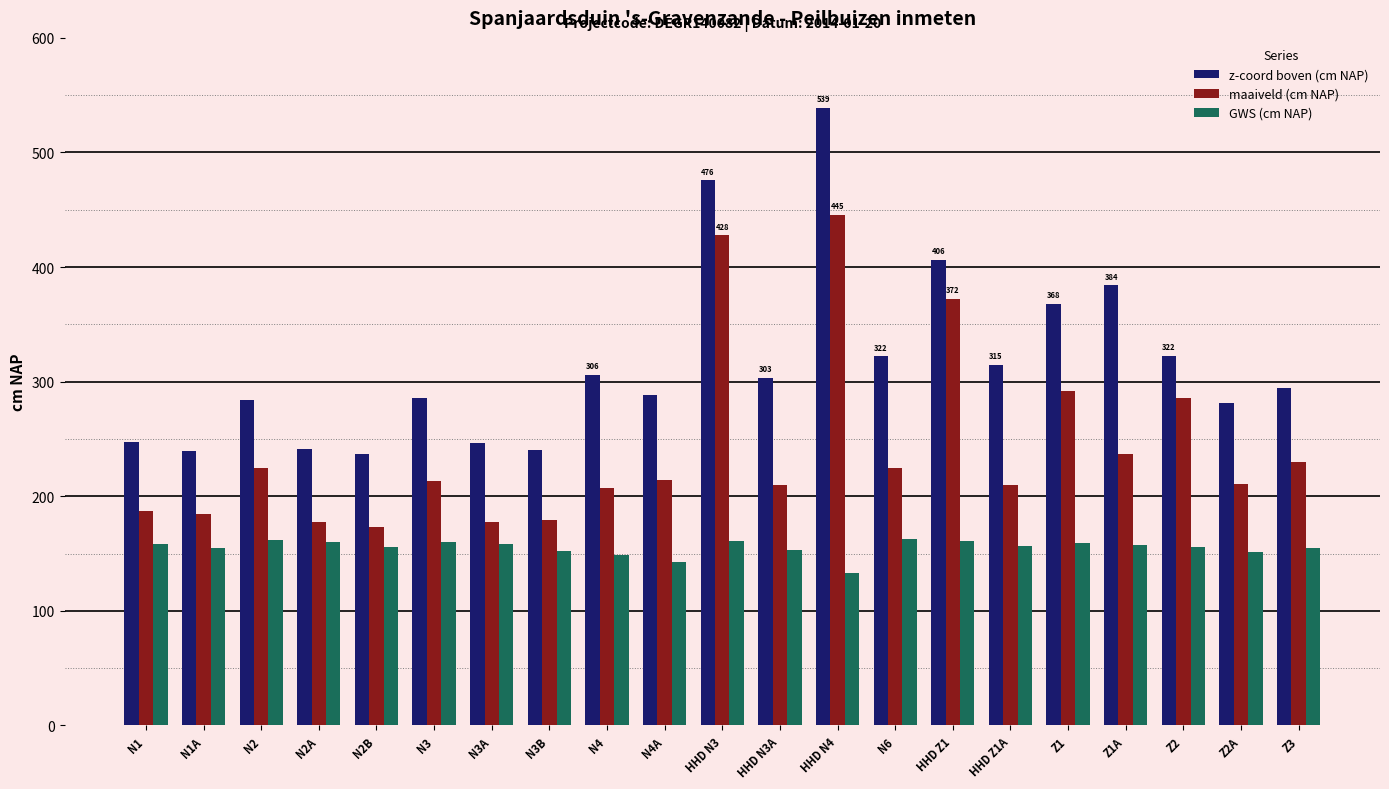

What is the approximate value of GWS (cm NAP) at Z2A?

151.6